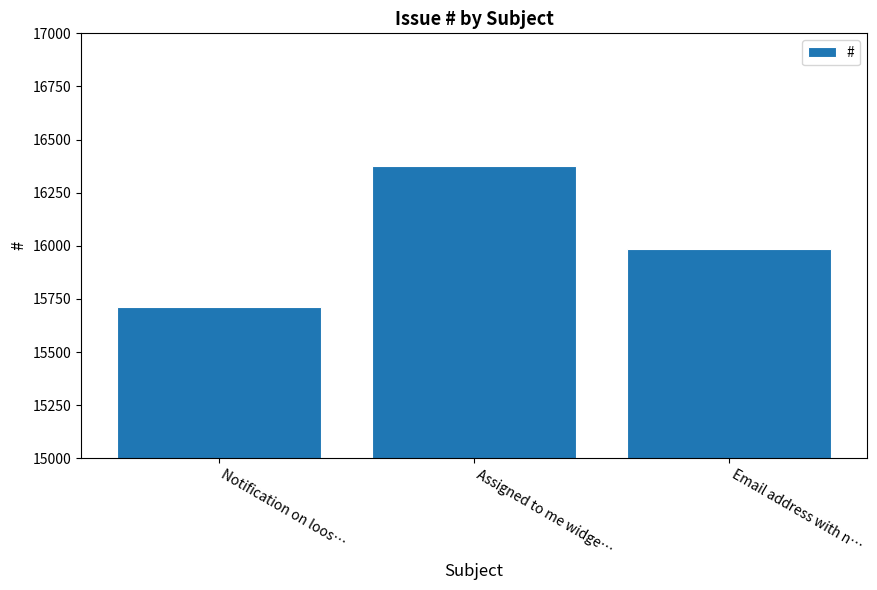

What is the change in value from Assigned to me widge… to Email address with n…?

-391